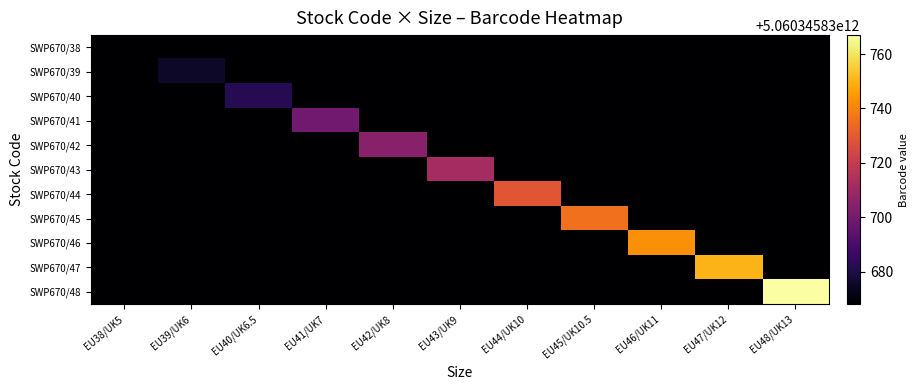

Reading left to right, extract all data points from this chart.

SWP670/38: EU38/UK5=5060345830668	EU39/UK6=0	EU40/UK6.5=0	EU41/UK7=0	EU42/UK8=0	EU43/UK9=0	EU44/UK10=0	EU45/UK10.5=0	EU46/UK11=0	EU47/UK12=0	EU48/UK13=0
SWP670/39: EU38/UK5=0	EU39/UK6=5060345830675	EU40/UK6.5=0	EU41/UK7=0	EU42/UK8=0	EU43/UK9=0	EU44/UK10=0	EU45/UK10.5=0	EU46/UK11=0	EU47/UK12=0	EU48/UK13=0
SWP670/40: EU38/UK5=0	EU39/UK6=0	EU40/UK6.5=5060345830682	EU41/UK7=0	EU42/UK8=0	EU43/UK9=0	EU44/UK10=0	EU45/UK10.5=0	EU46/UK11=0	EU47/UK12=0	EU48/UK13=0
SWP670/41: EU38/UK5=0	EU39/UK6=0	EU40/UK6.5=0	EU41/UK7=5060345830699	EU42/UK8=0	EU43/UK9=0	EU44/UK10=0	EU45/UK10.5=0	EU46/UK11=0	EU47/UK12=0	EU48/UK13=0
SWP670/42: EU38/UK5=0	EU39/UK6=0	EU40/UK6.5=0	EU41/UK7=0	EU42/UK8=5060345830705	EU43/UK9=0	EU44/UK10=0	EU45/UK10.5=0	EU46/UK11=0	EU47/UK12=0	EU48/UK13=0
SWP670/43: EU38/UK5=0	EU39/UK6=0	EU40/UK6.5=0	EU41/UK7=0	EU42/UK8=0	EU43/UK9=5060345830712	EU44/UK10=0	EU45/UK10.5=0	EU46/UK11=0	EU47/UK12=0	EU48/UK13=0
SWP670/44: EU38/UK5=0	EU39/UK6=0	EU40/UK6.5=0	EU41/UK7=0	EU42/UK8=0	EU43/UK9=0	EU44/UK10=5060345830729	EU45/UK10.5=0	EU46/UK11=0	EU47/UK12=0	EU48/UK13=0
SWP670/45: EU38/UK5=0	EU39/UK6=0	EU40/UK6.5=0	EU41/UK7=0	EU42/UK8=0	EU43/UK9=0	EU44/UK10=0	EU45/UK10.5=5060345830736	EU46/UK11=0	EU47/UK12=0	EU48/UK13=0
SWP670/46: EU38/UK5=0	EU39/UK6=0	EU40/UK6.5=0	EU41/UK7=0	EU42/UK8=0	EU43/UK9=0	EU44/UK10=0	EU45/UK10.5=0	EU46/UK11=5060345830743	EU47/UK12=0	EU48/UK13=0
SWP670/47: EU38/UK5=0	EU39/UK6=0	EU40/UK6.5=0	EU41/UK7=0	EU42/UK8=0	EU43/UK9=0	EU44/UK10=0	EU45/UK10.5=0	EU46/UK11=0	EU47/UK12=5060345830750	EU48/UK13=0
SWP670/48: EU38/UK5=0	EU39/UK6=0	EU40/UK6.5=0	EU41/UK7=0	EU42/UK8=0	EU43/UK9=0	EU44/UK10=0	EU45/UK10.5=0	EU46/UK11=0	EU47/UK12=0	EU48/UK13=5060345830767